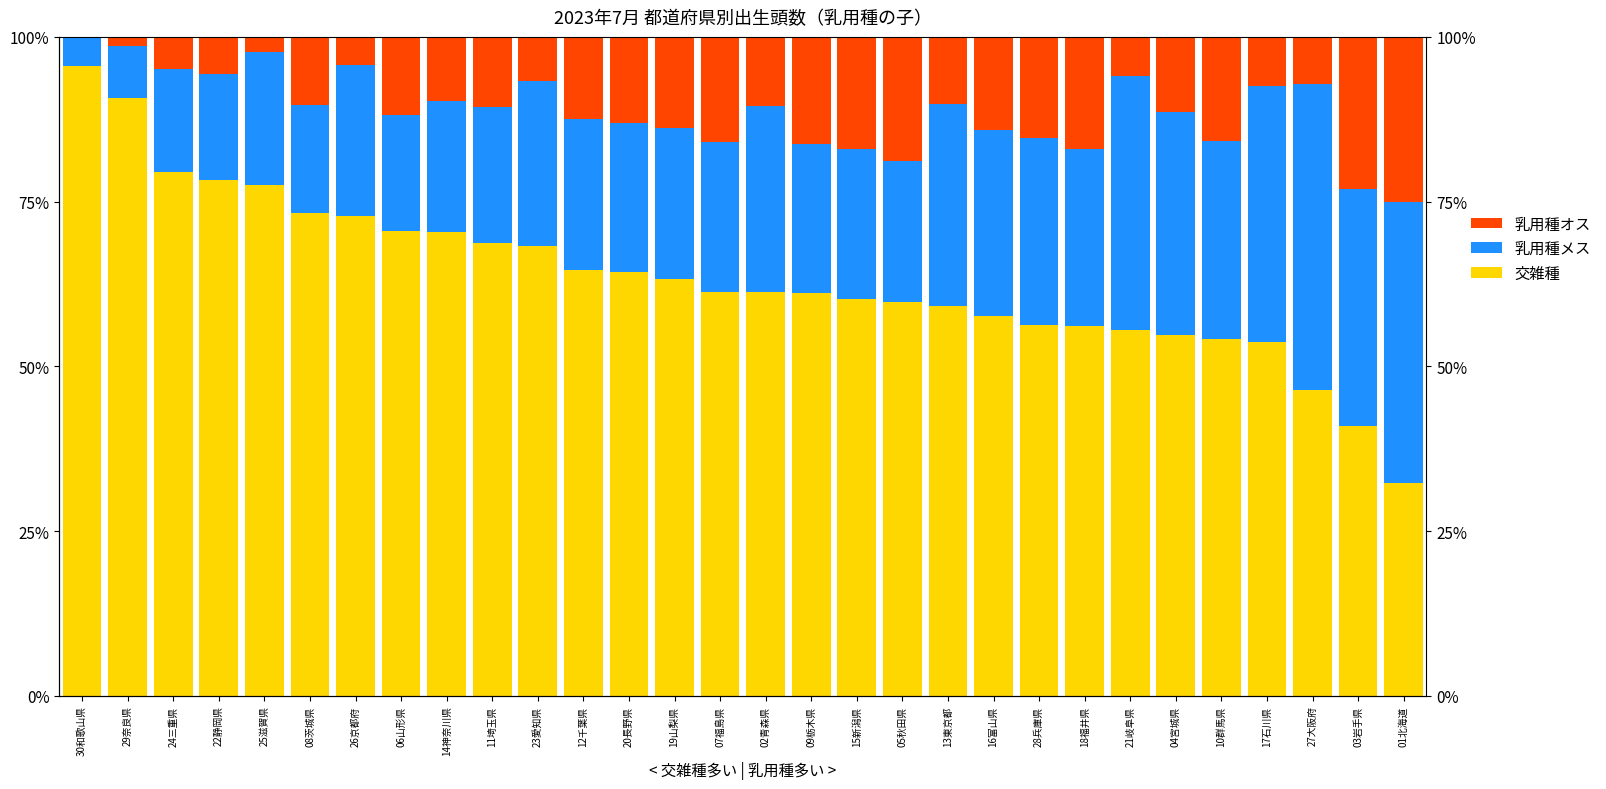

What is the maximum value shown in the chart?

95.7